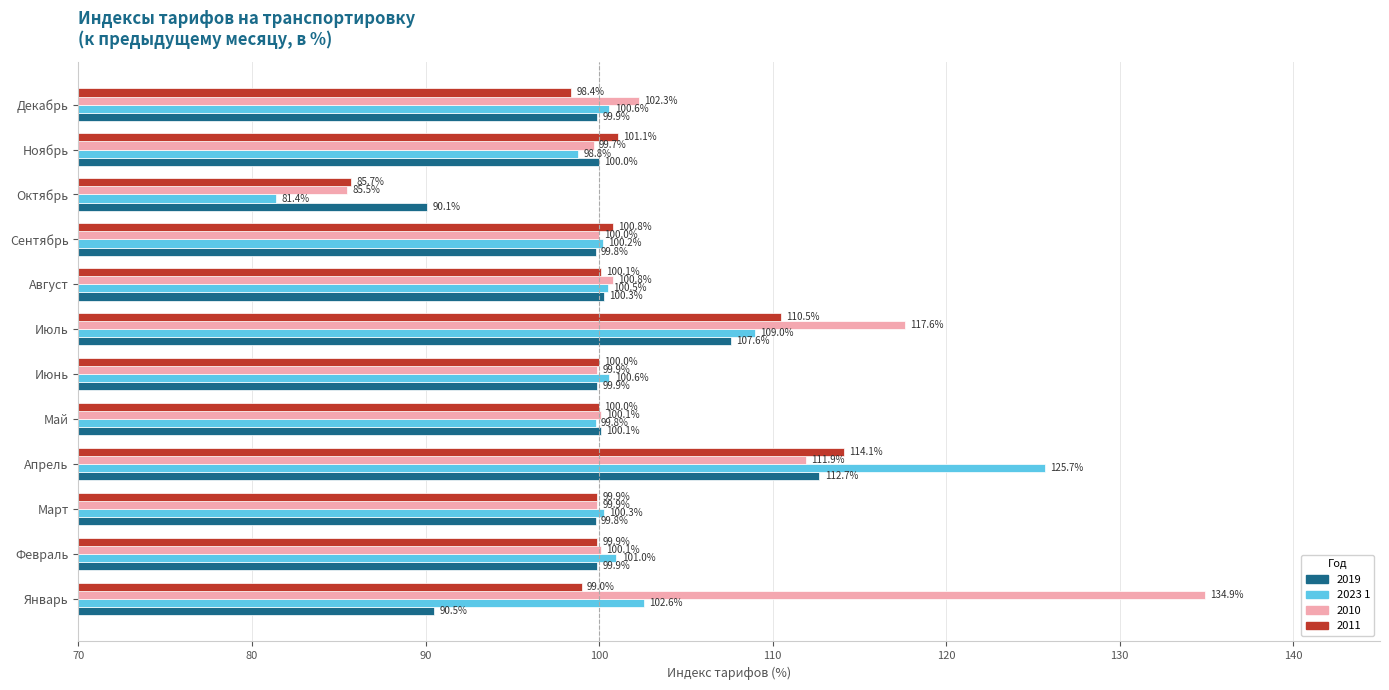

Is the value of 2023 1 at Апрель greater than the value of 2010 at Сентябрь?

Yes